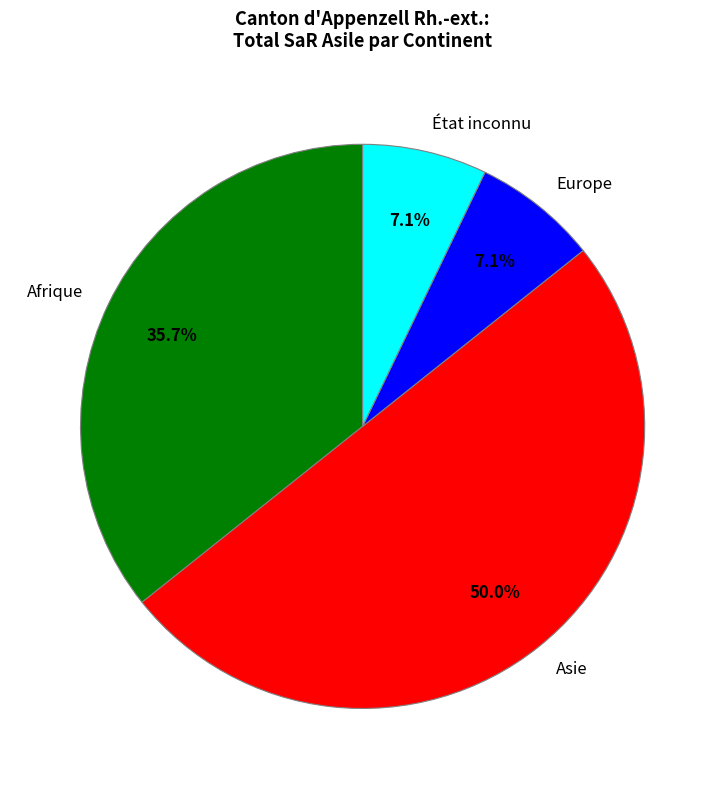

Does Europe represent more than half of the total?

No